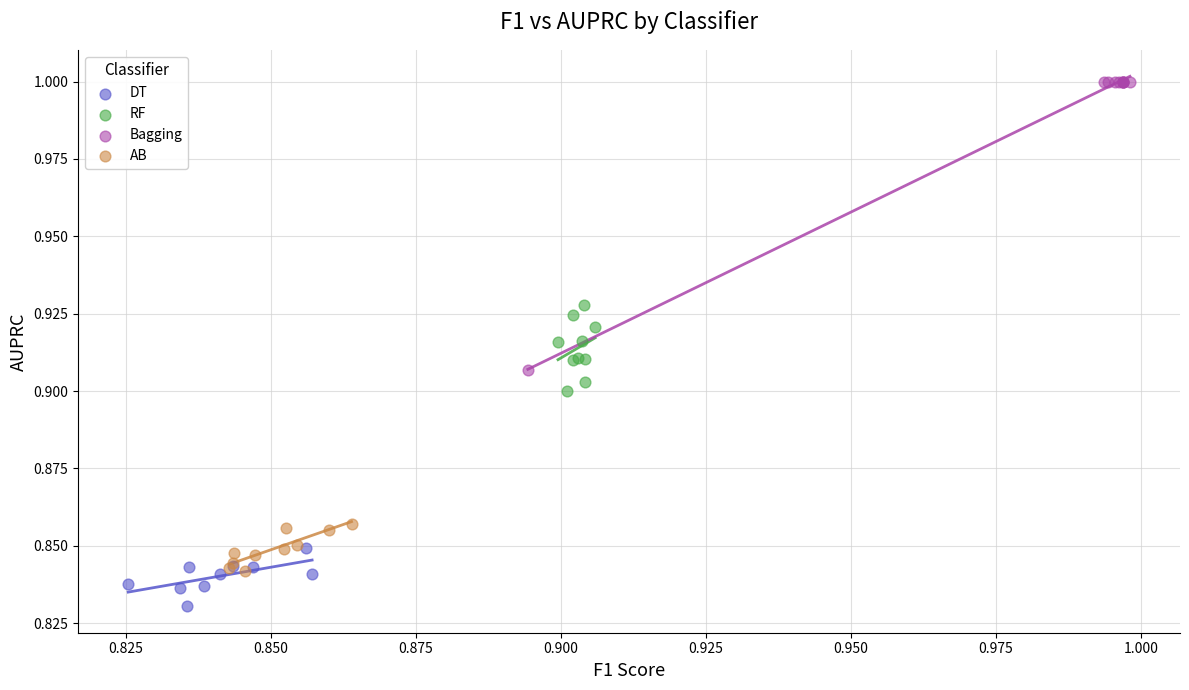

Which series contains the highest Y value?

Bagging